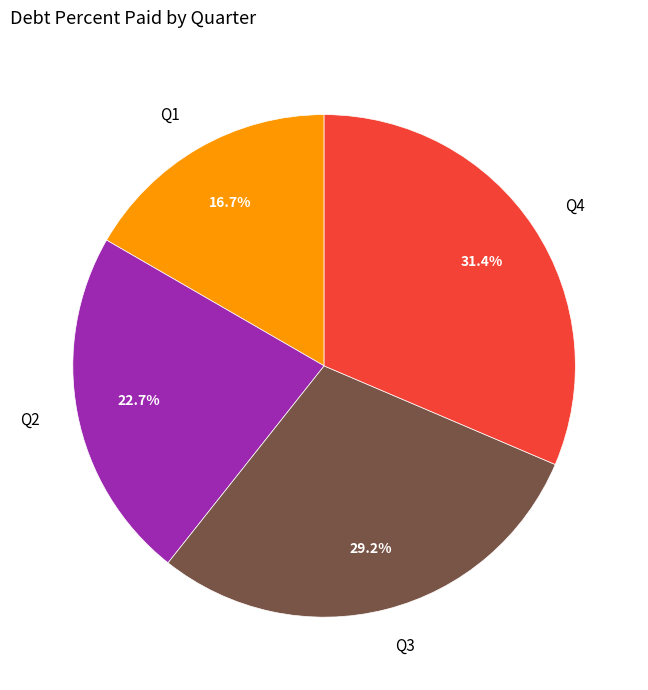

Which slice is the largest?

Q4